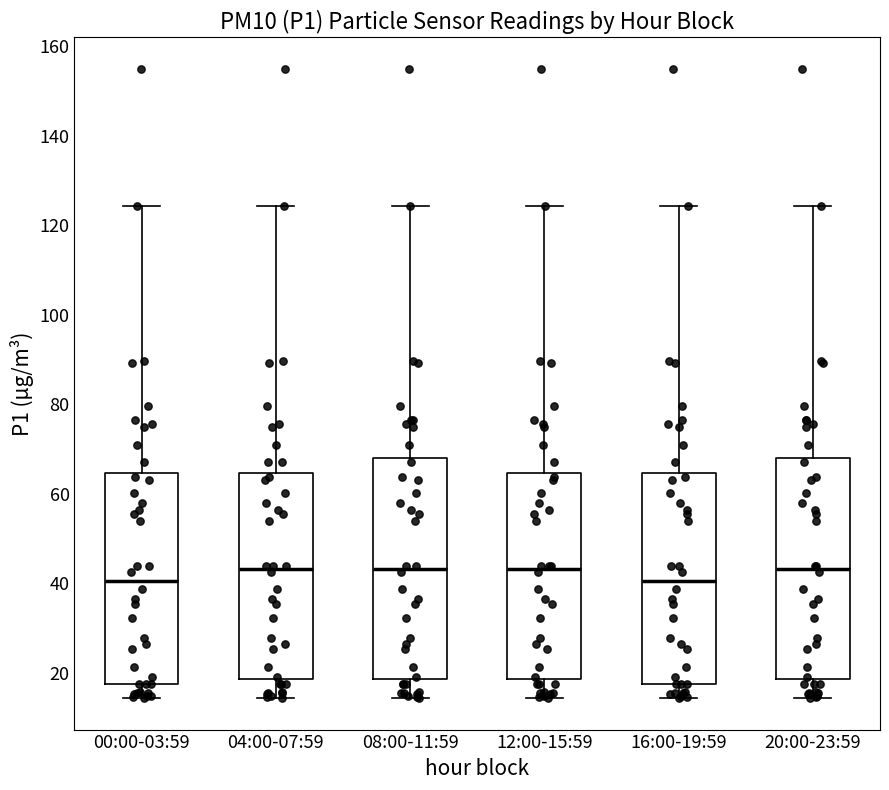

Reading left to right, read every box against the y-axis: the position of its median line, the range the box covers, and the ends of its whiskers. The values are not printed on the chart, so give them approximately, as read against the axis.

00:00-03:59: median 40, box 18 to 64, whiskers 14 to 124
04:00-07:59: median 44, box 18 to 64, whiskers 14 to 124
08:00-11:59: median 44, box 18 to 68, whiskers 14 to 124
12:00-15:59: median 44, box 18 to 64, whiskers 14 to 124
16:00-19:59: median 40, box 18 to 64, whiskers 14 to 124
20:00-23:59: median 44, box 18 to 68, whiskers 14 to 124